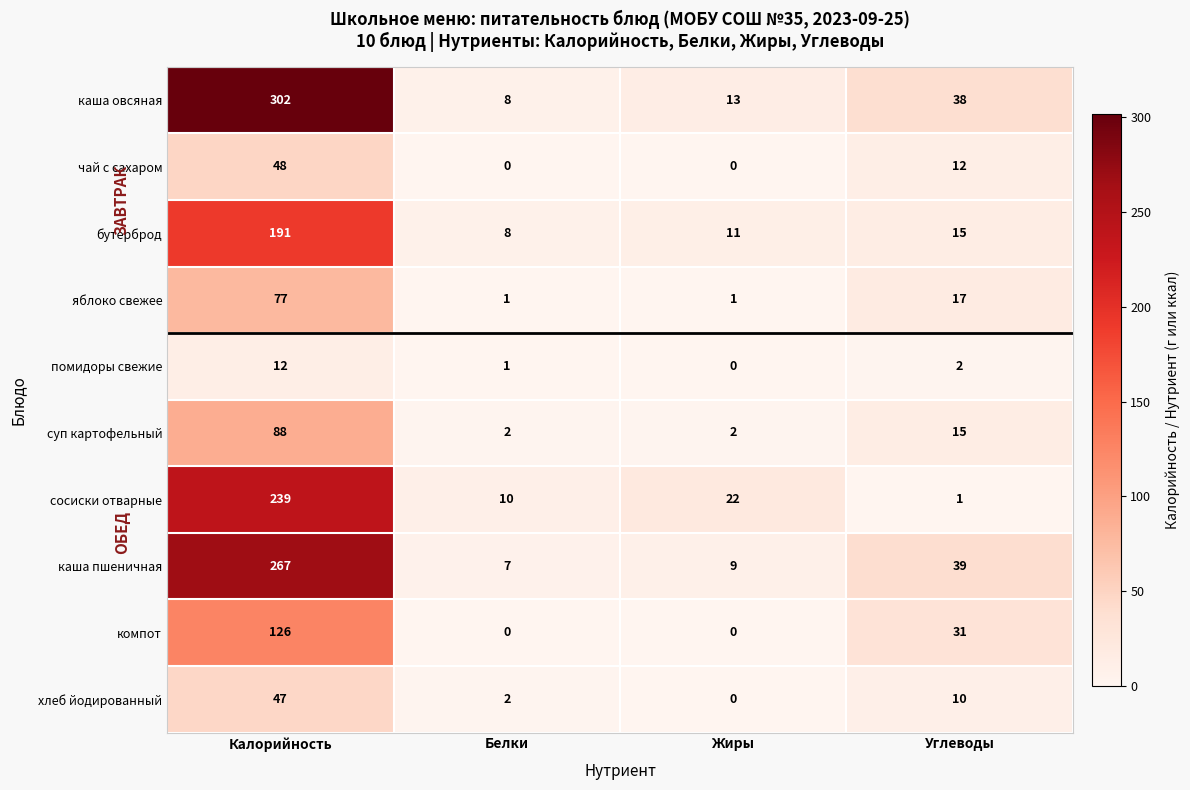

What is the difference between the highest and lowest values at Жиры?

22